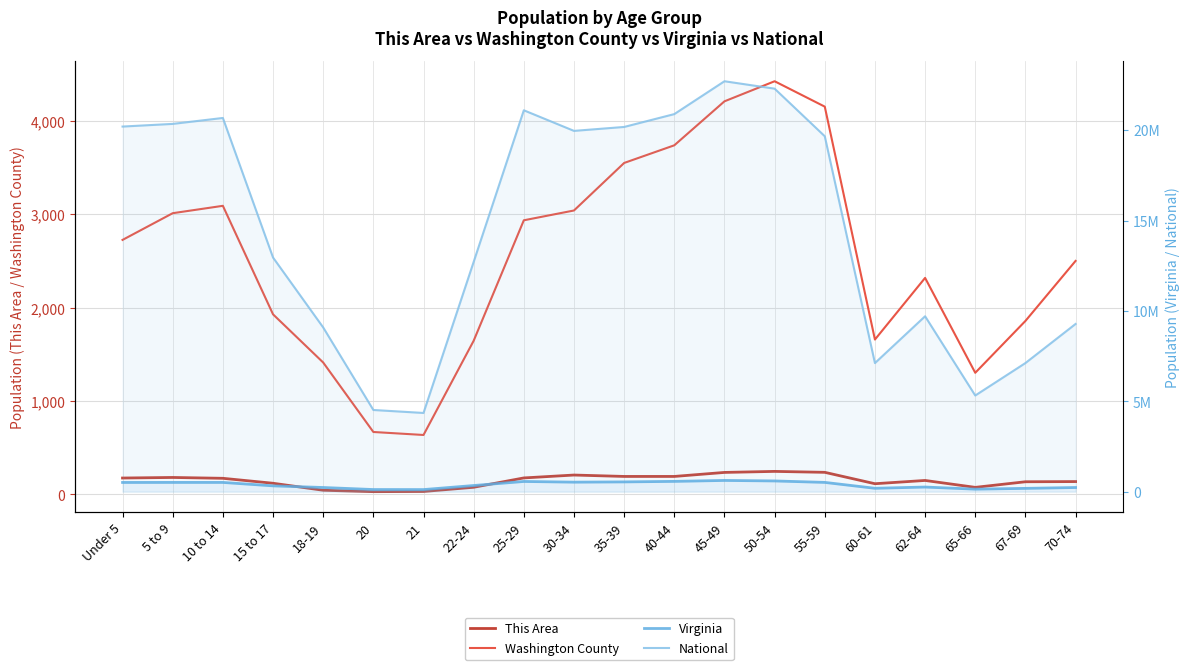

List the labels in order of National value, largest first.

45-49, 50-54, 25-29, 40-44, 10 to 14, 5 to 9, Under 5, 35-39, 30-34, 55-59, 15 to 17, 22-24, 62-64, 70-74, 18-19, 67-69, 60-61, 65-66, 20, 21